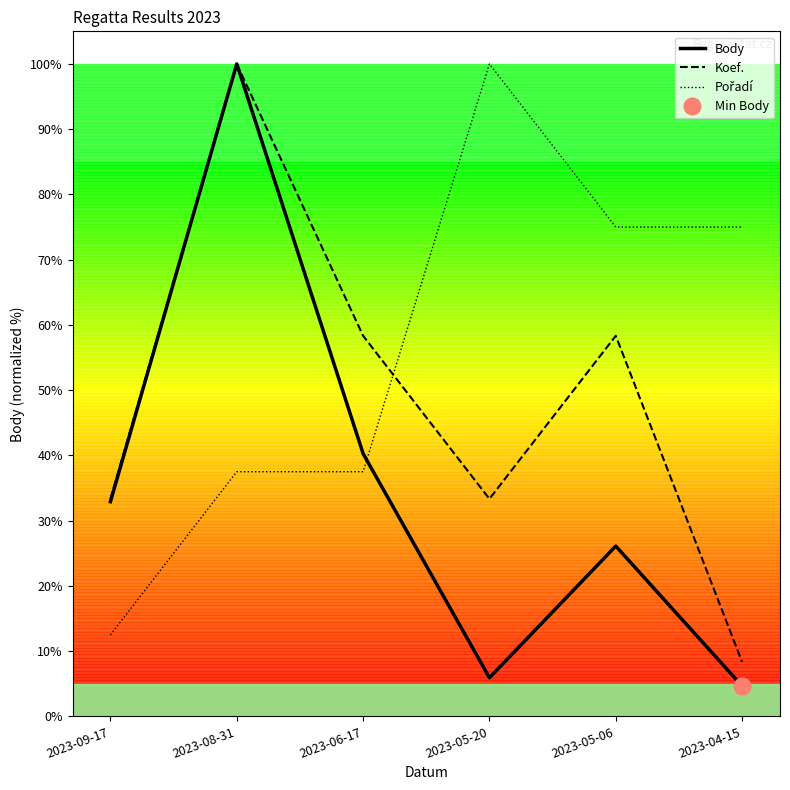

What is the label of the 1st point from the right?

2023-04-15